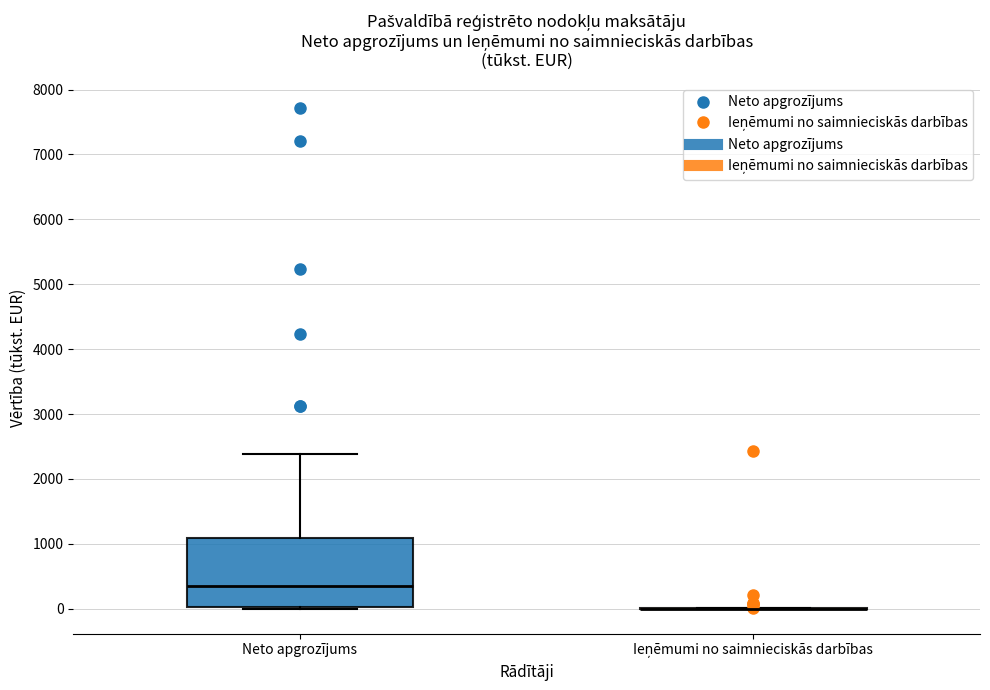

Reading left to right, transcribe this box plot: for each box, give where its median line is, the range the box spans, and where its two whiskers end, as read against the y-axis. The values are not printed on the chart, so give them approximately, as read against the axis.

Neto apgrozījums: median 400, box 0 to 1100, whiskers 0 to 2400
Ieņēmumi no saimnieciskās darbības: box collapsed to a line at 0, whiskers 0 to 0